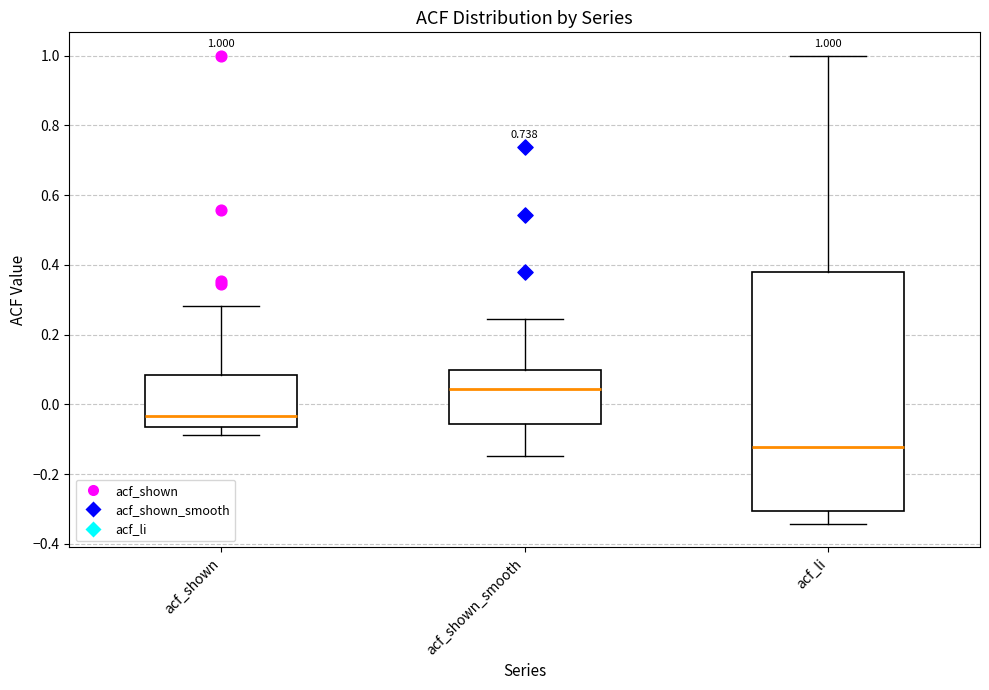

Comparing the boxes themselves (not the whiskers), which one is the tallest?

acf_li